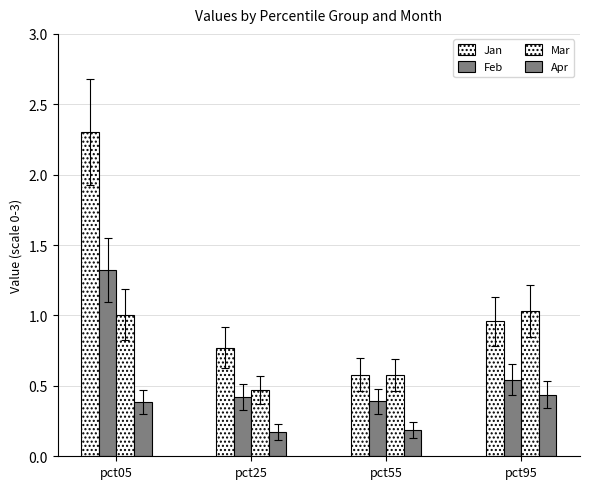

Where is Mar nearest to the value 0?

pct25